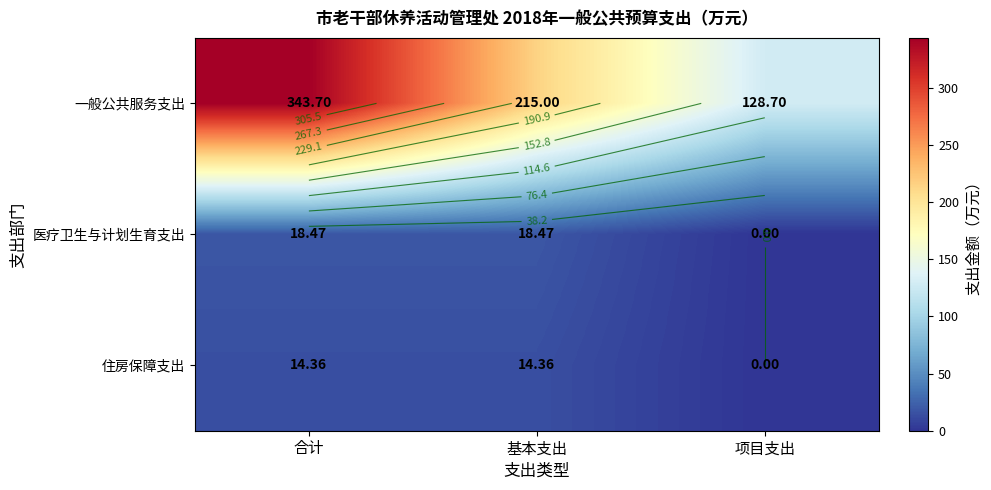

The 住房保障支出 series shows 9.9 at 基本支出. True or false?

False